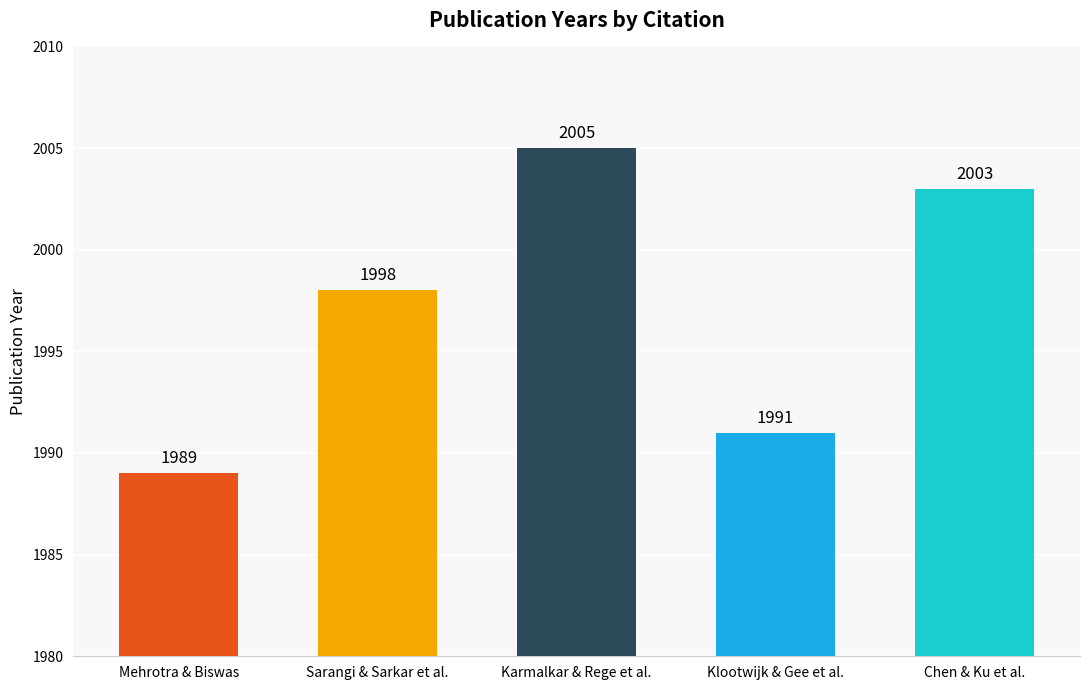

What is the label of the 5th bar from the right?

Mehrotra & Biswas